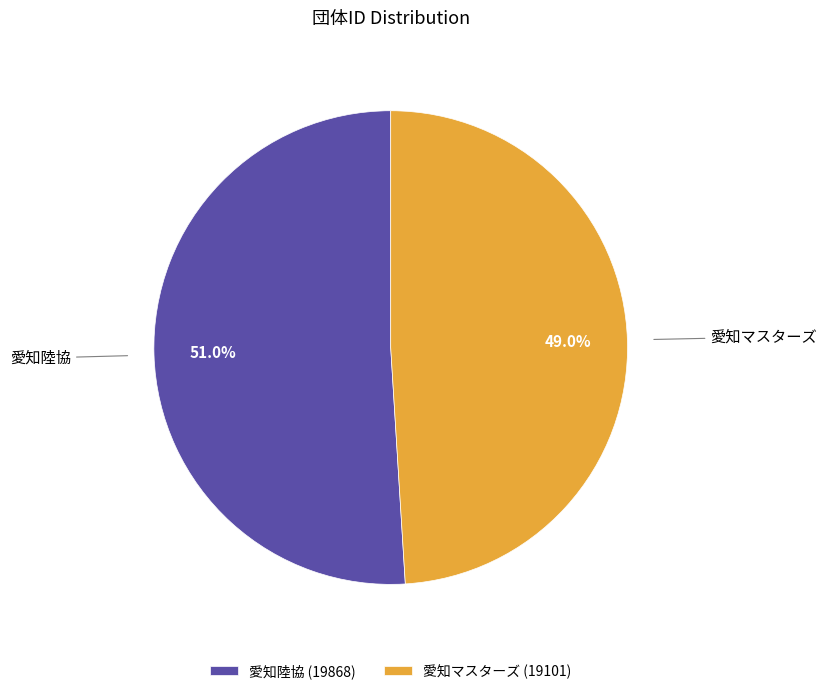

To the nearest percent, what is the combined percentage of 愛知マスターズ and 愛知陸協?

100%